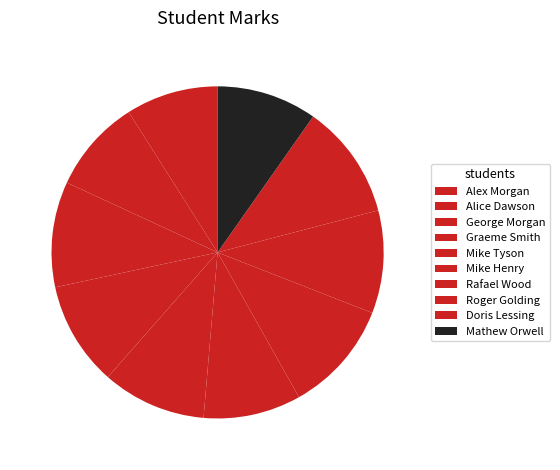

True or false: Mathew Orwell accounts for 10% of the total.

True